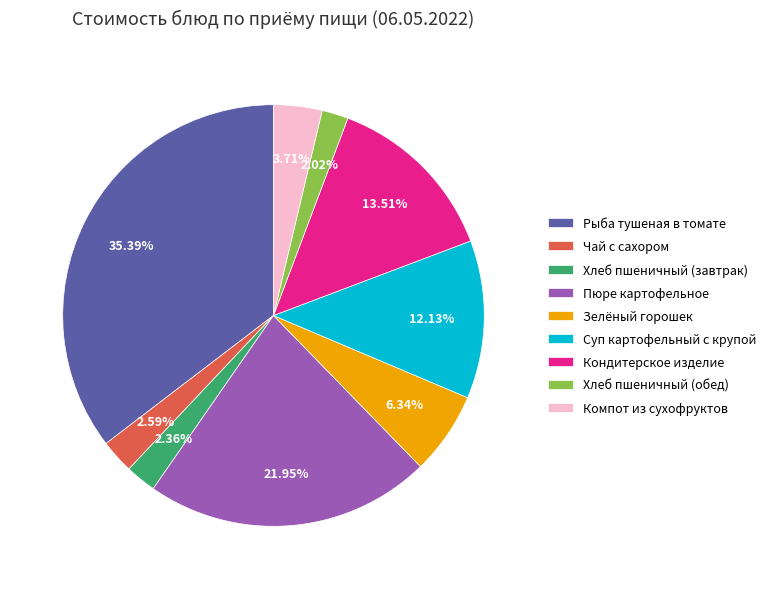

Count the number of slices in the pie.

9